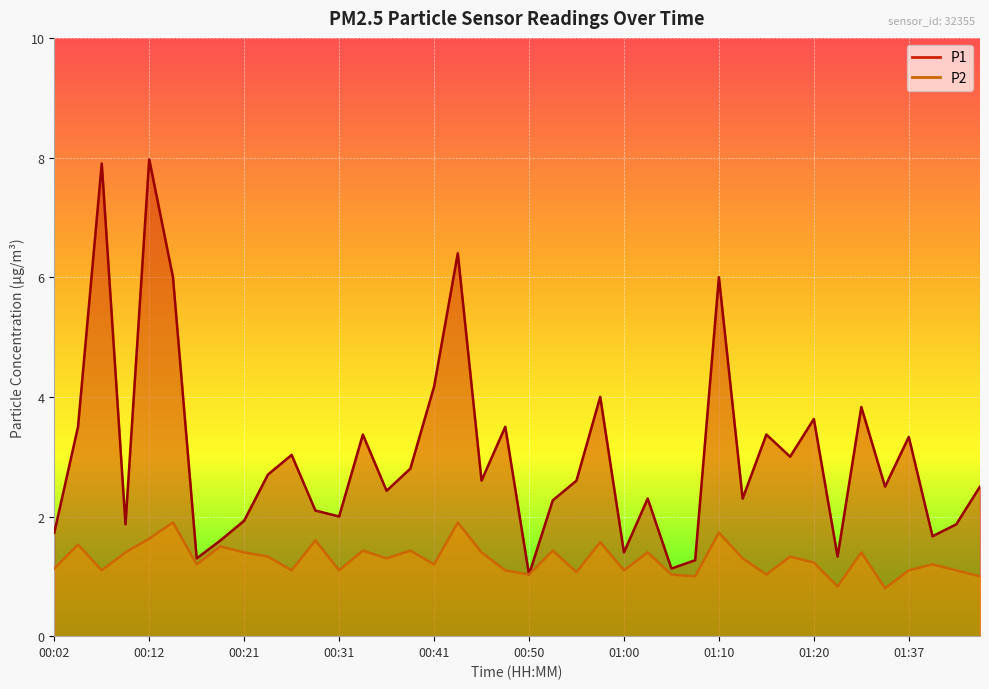

Which label corresponds to the smallest value in the chart?

01:35